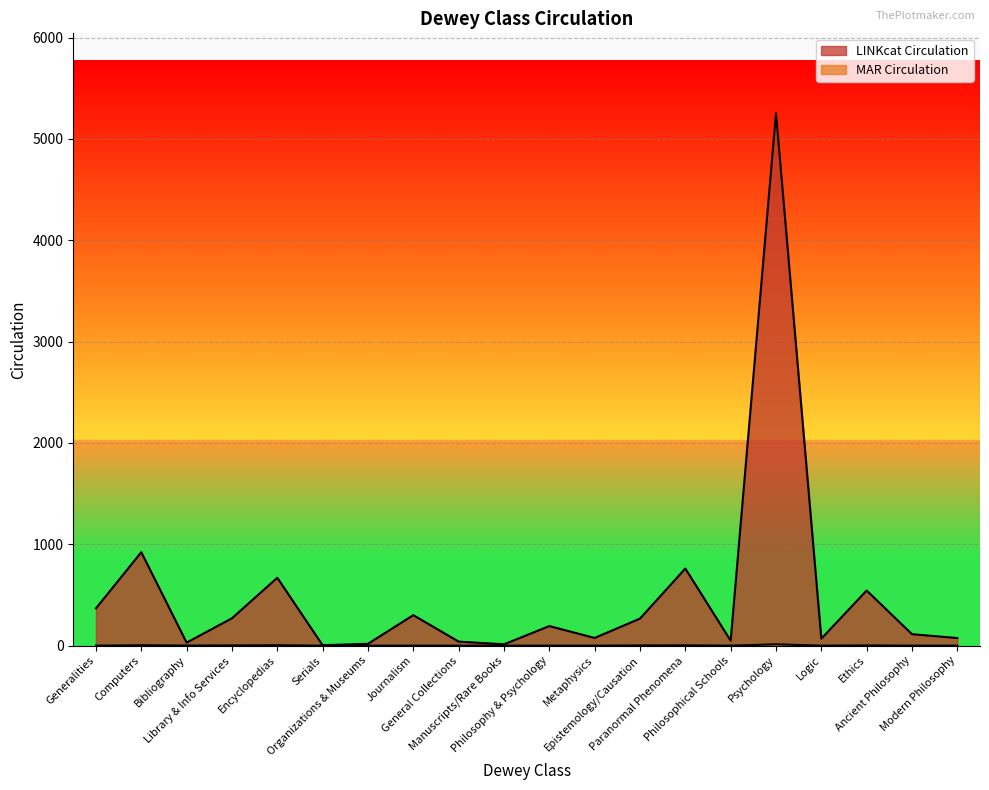

Rank the series by their average value, from lowest to highest.

MAR Circulation, LINKcat Circulation